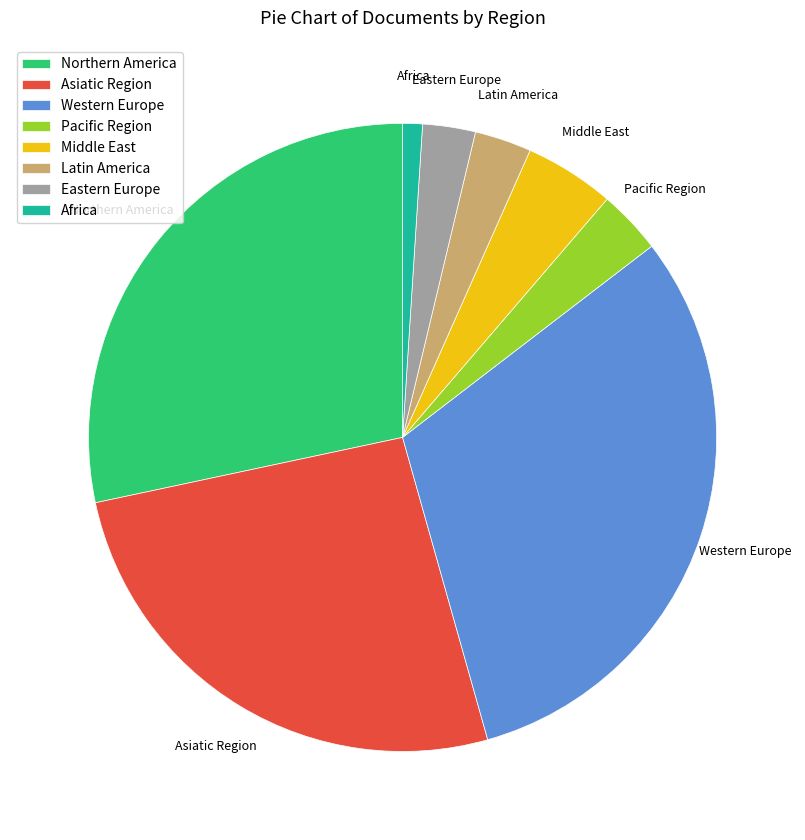

How many slices are in this pie chart?

8